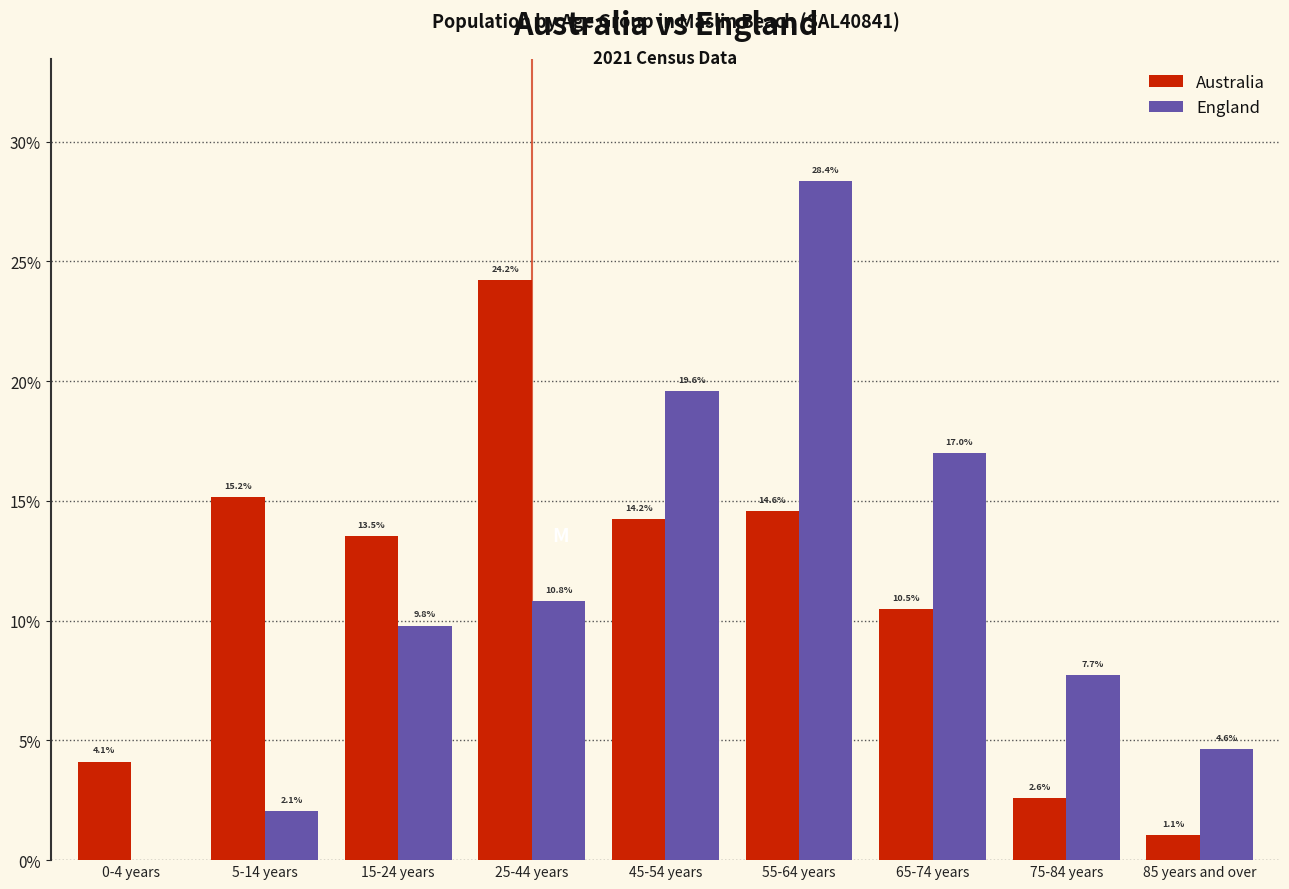

Reading left to right, what are all the values shown in this chart?

Australia: 0-4 years=4.1	5-14 years=15.2	15-24 years=13.5	25-44 years=24.2	45-54 years=14.2	55-64 years=14.6	65-74 years=10.5	75-84 years=2.6	85 years and over=1.1
England: 0-4 years=0.0	5-14 years=2.1	15-24 years=9.8	25-44 years=10.8	45-54 years=19.6	55-64 years=28.4	65-74 years=17.0	75-84 years=7.7	85 years and over=4.6